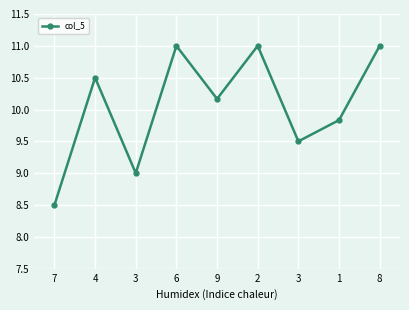

What is the average value?

10.1